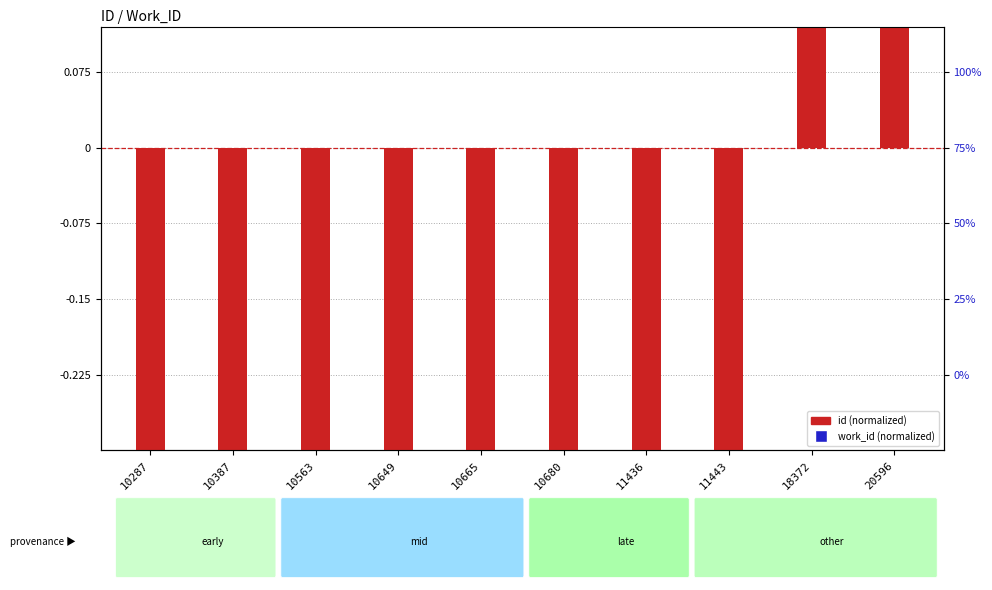

What are all the series names shown in the legend?

id (normalized), work_id (normalized)